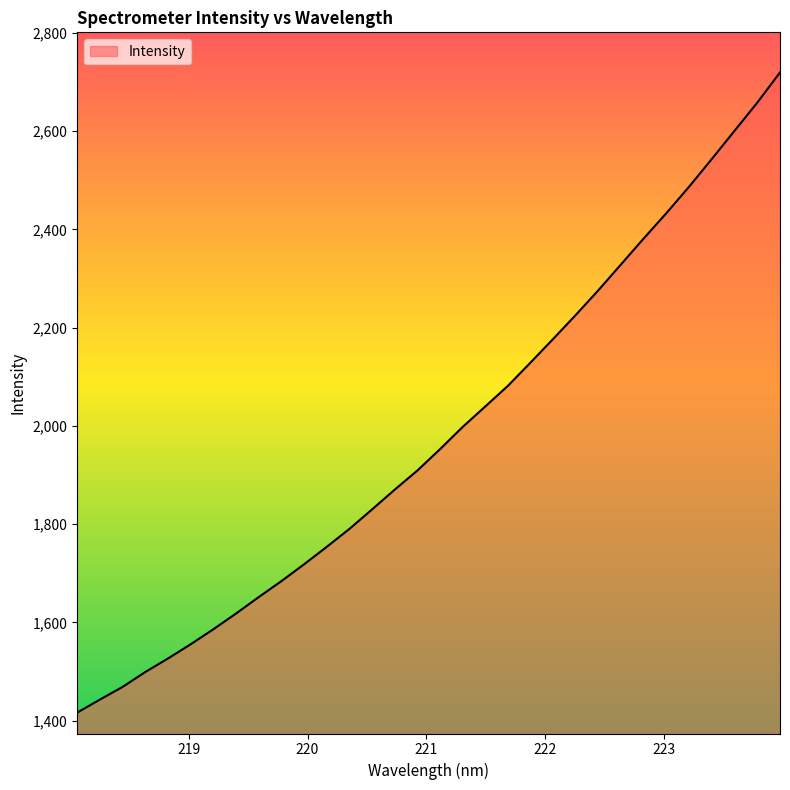

What is the difference between the maximum and minimum values?

1302.7